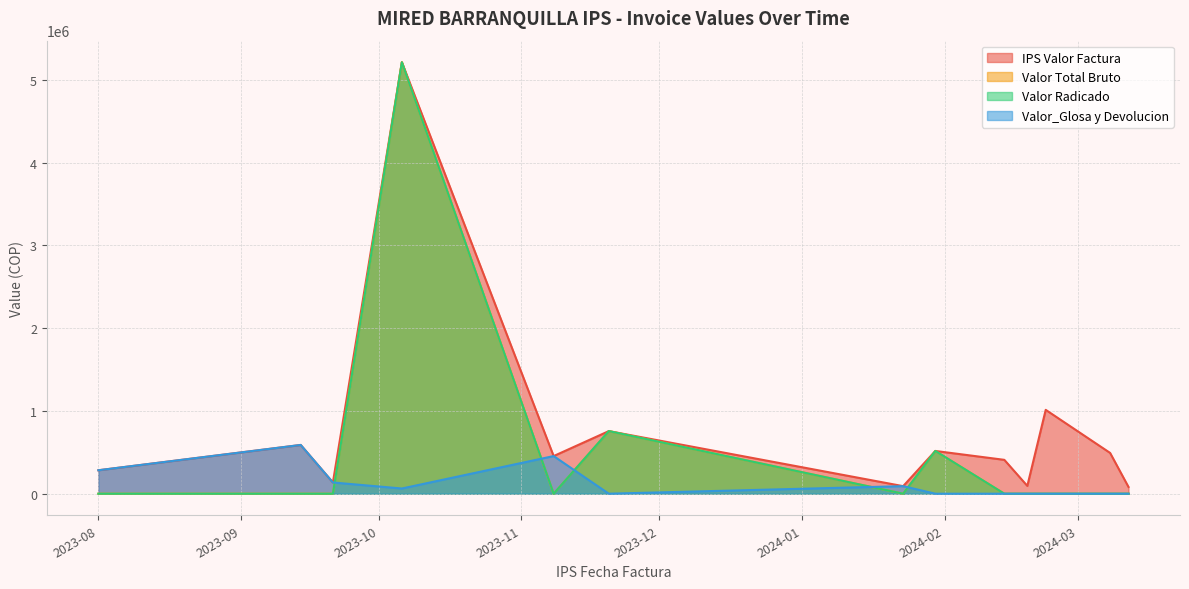

Reading left to right, transcribe all the data shown in this chart.

IPS Valor Factura: 283100	588827	135639	5211142	454524	756100	91179	516197	408948	94200	1012700	492555	81400
Valor Total Bruto: 0	0	0	5211142	0	756100	0	516197	0	0	0	0	0
Valor Radicado: 0	0	0	5211142	0	756100	0	516197	0	0	0	0	0
Valor_Glosa y Devolucion: 283100	588827	135639	62800	454524	0	91179	0	0	0	0	0	0